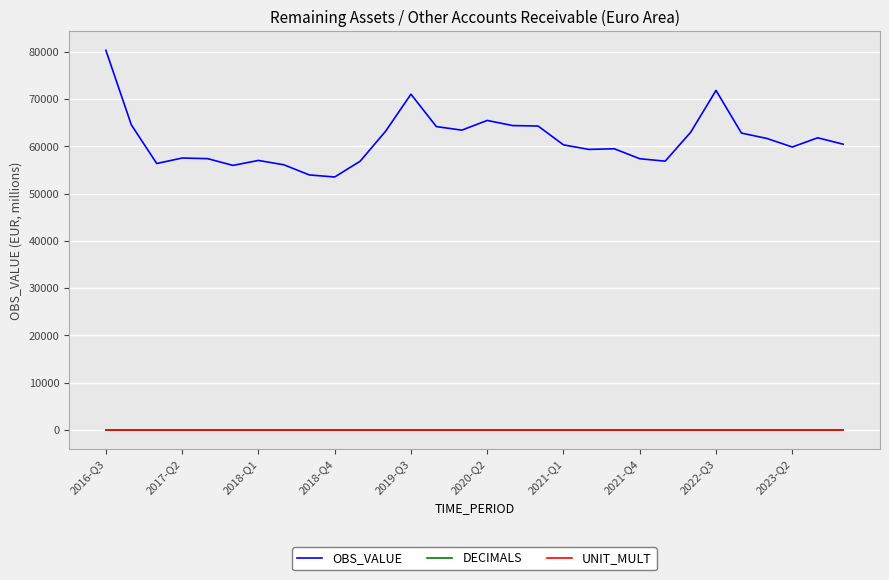

Which series has the widest spread of values?

OBS_VALUE